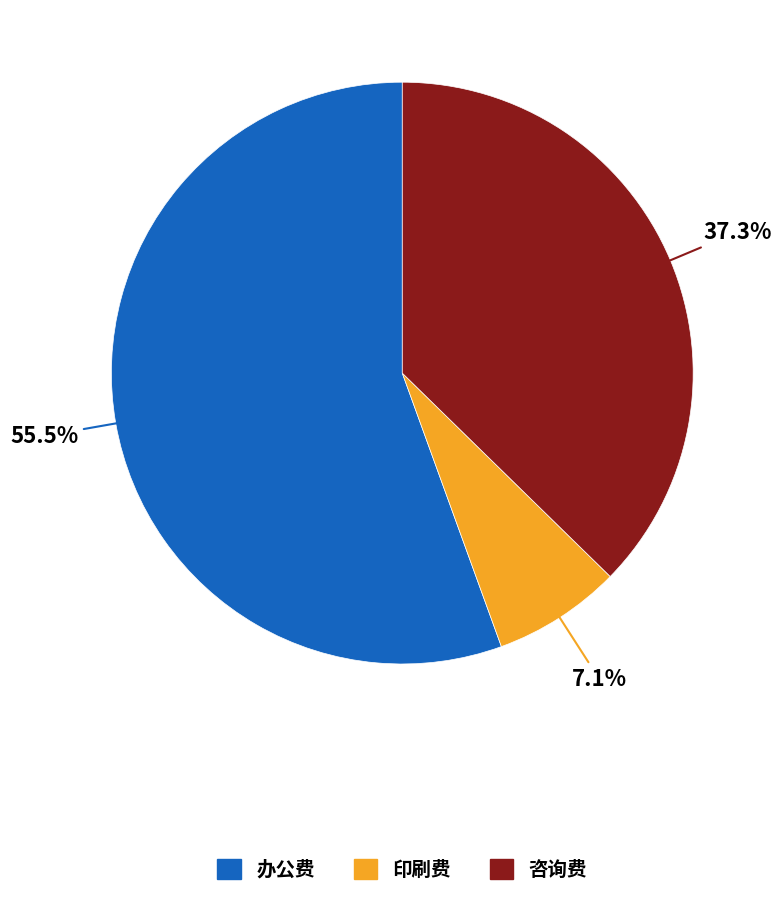

To the nearest percent, what percentage of the pie is 咨询费?

37%